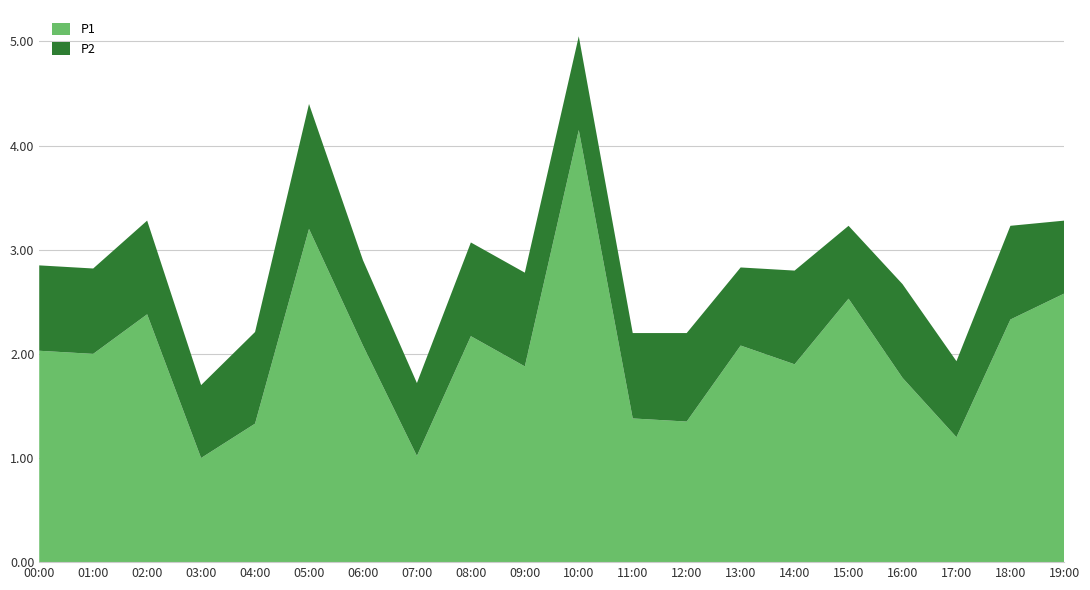

Reading left to right, what are all the values shown in this chart?

P1: 00:00=2.0	01:00=2.0	02:00=2.4	03:00=1.0	04:00=1.3	05:00=3.2	06:00=2.1	07:00=1.0	08:00=2.2	09:00=1.9	10:00=4.2	11:00=1.4	12:00=1.4	13:00=2.1	14:00=1.9	15:00=2.5	16:00=1.8	17:00=1.2	18:00=2.3	19:00=2.6
P2: 00:00=0.8	01:00=0.8	02:00=0.9	03:00=0.7	04:00=0.9	05:00=1.2	06:00=0.8	07:00=0.7	08:00=0.9	09:00=0.9	10:00=0.9	11:00=0.8	12:00=0.8	13:00=0.8	14:00=0.9	15:00=0.7	16:00=0.9	17:00=0.7	18:00=0.9	19:00=0.7